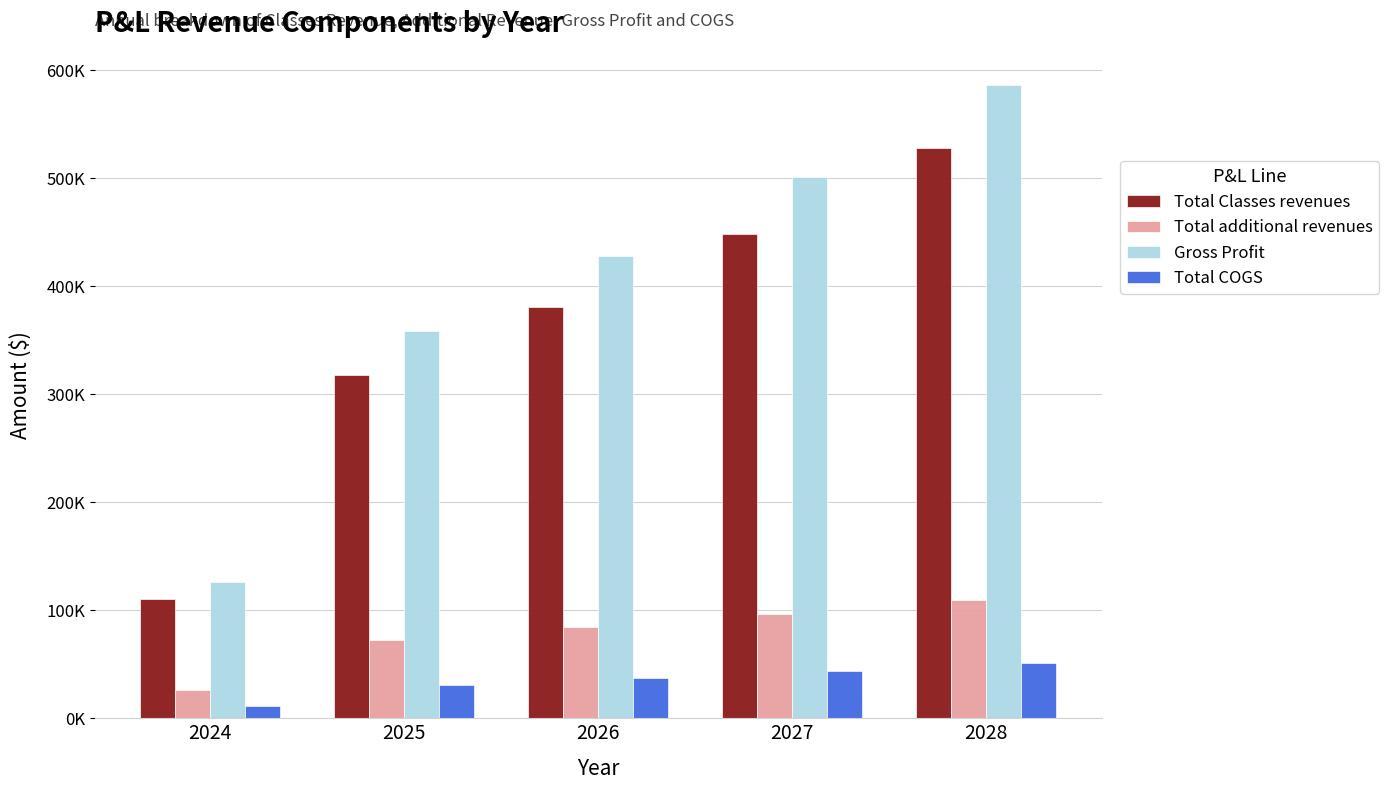

Are the bars horizontal?

No